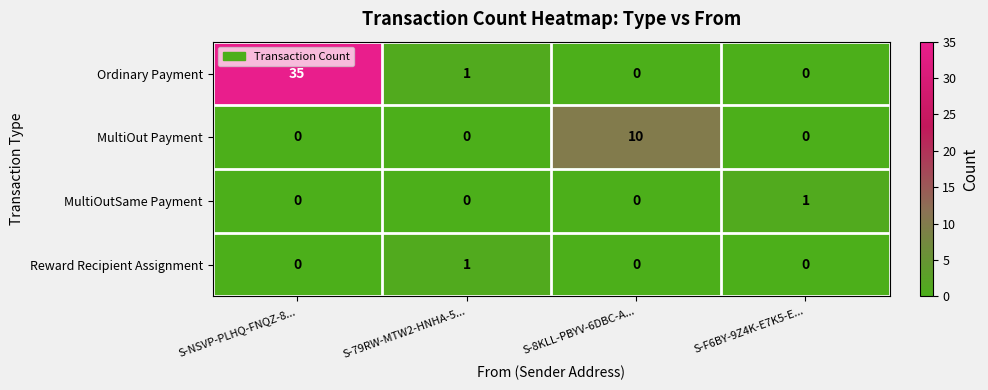

At which category is the sum across all series the highest?

S-NSVP-PLHQ-FNQZ-8...